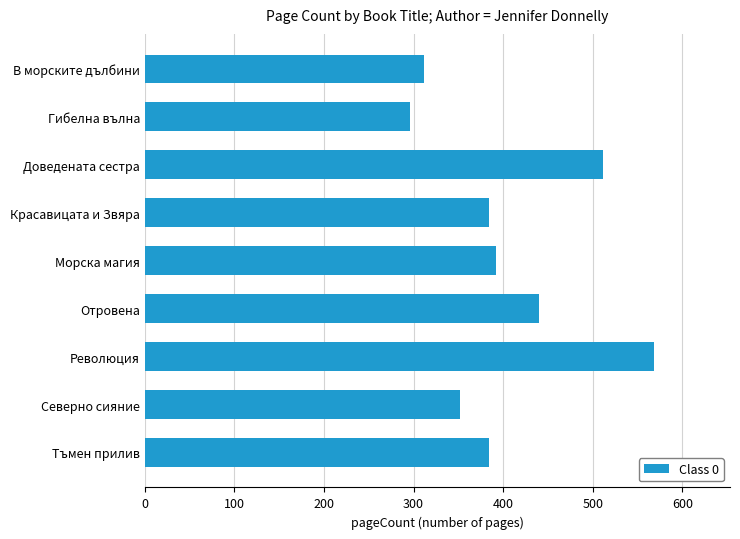

Reading top to bottom, what are all the values shown in this chart?

312	296	512	384	392	440	568	352	384